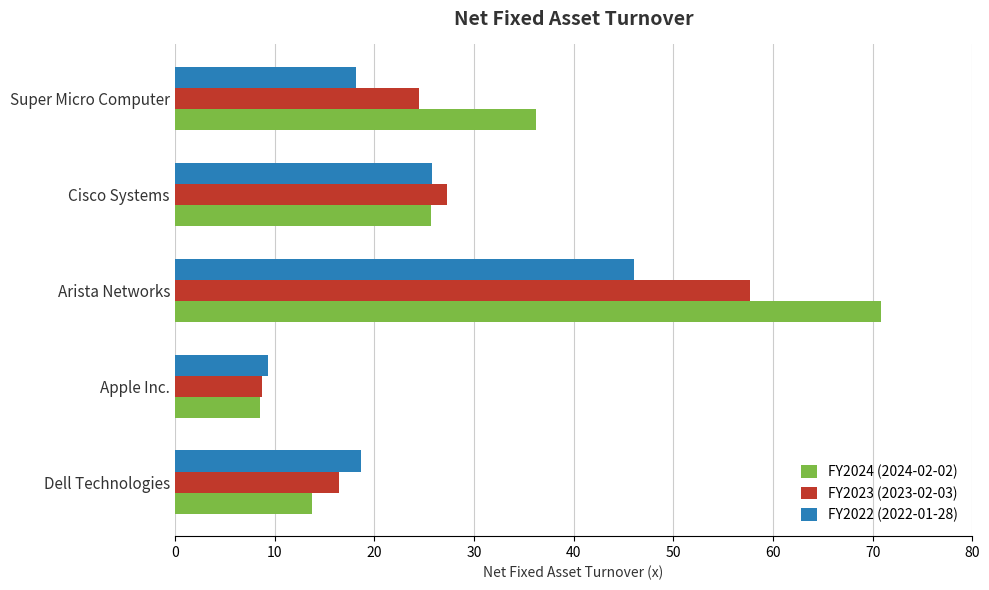

Is it true that FY2024 (2024-02-02) equals 5.4 at Dell Technologies?

False